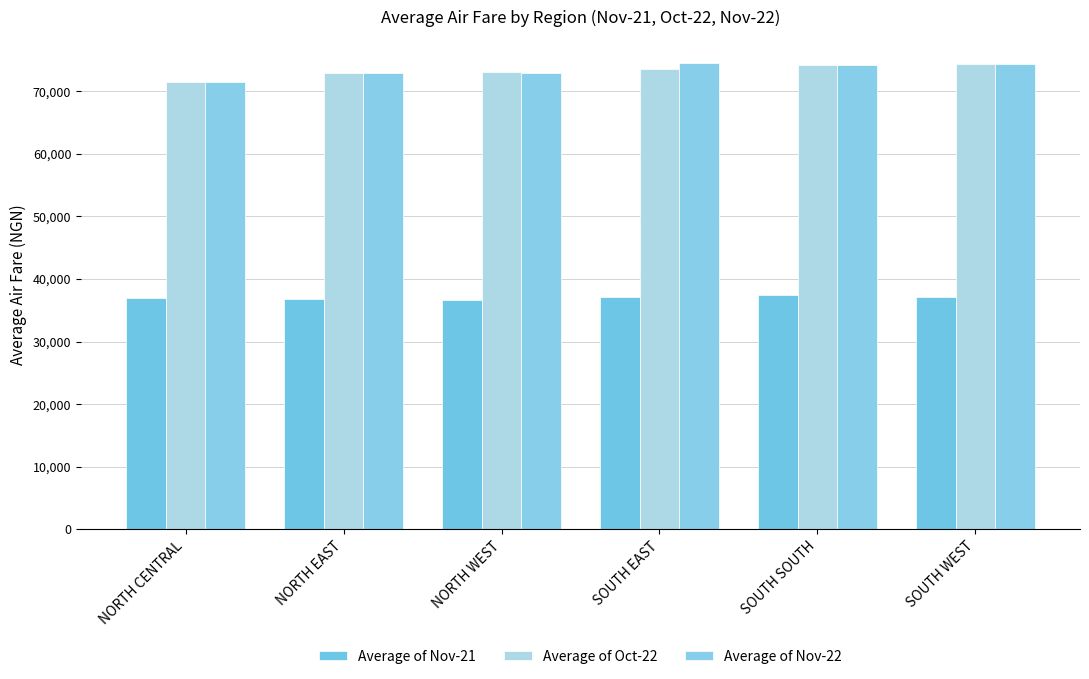

Which series has the widest spread of values?

Average of Nov-22